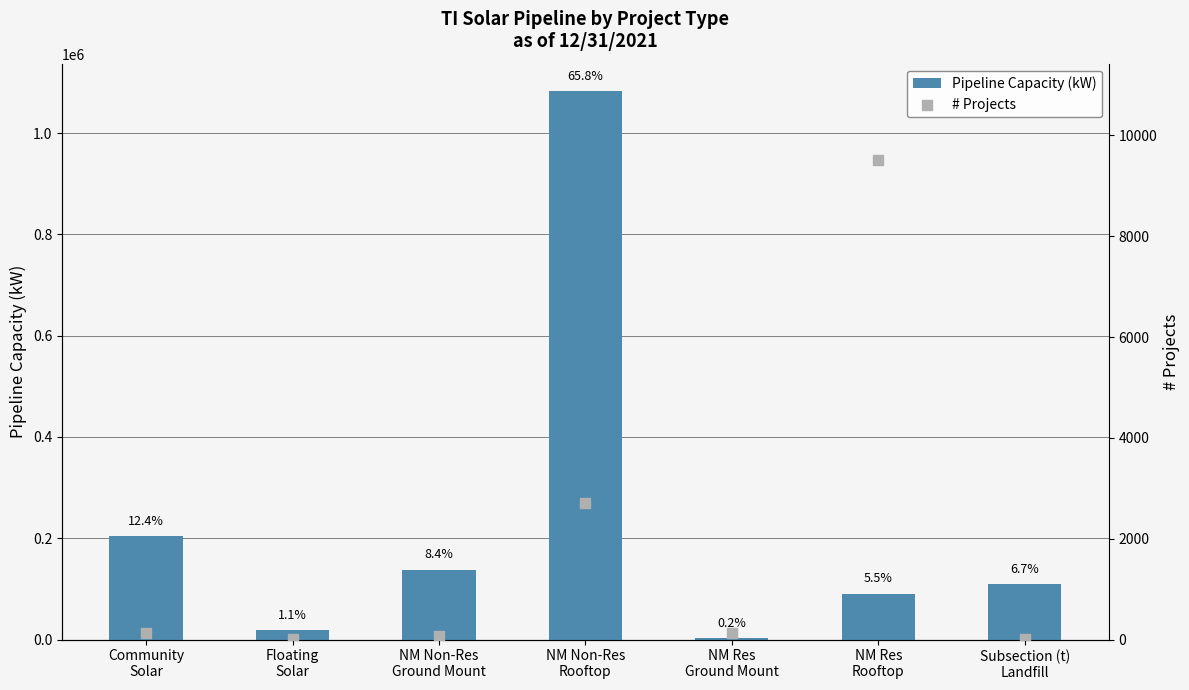

At how many categories does at least one series exceed 585509?

1